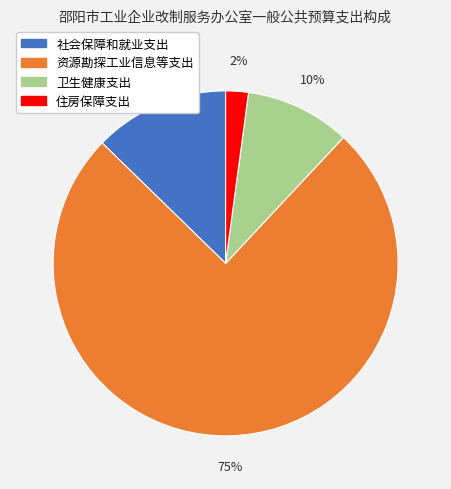

Is there a majority slice in this chart?

Yes